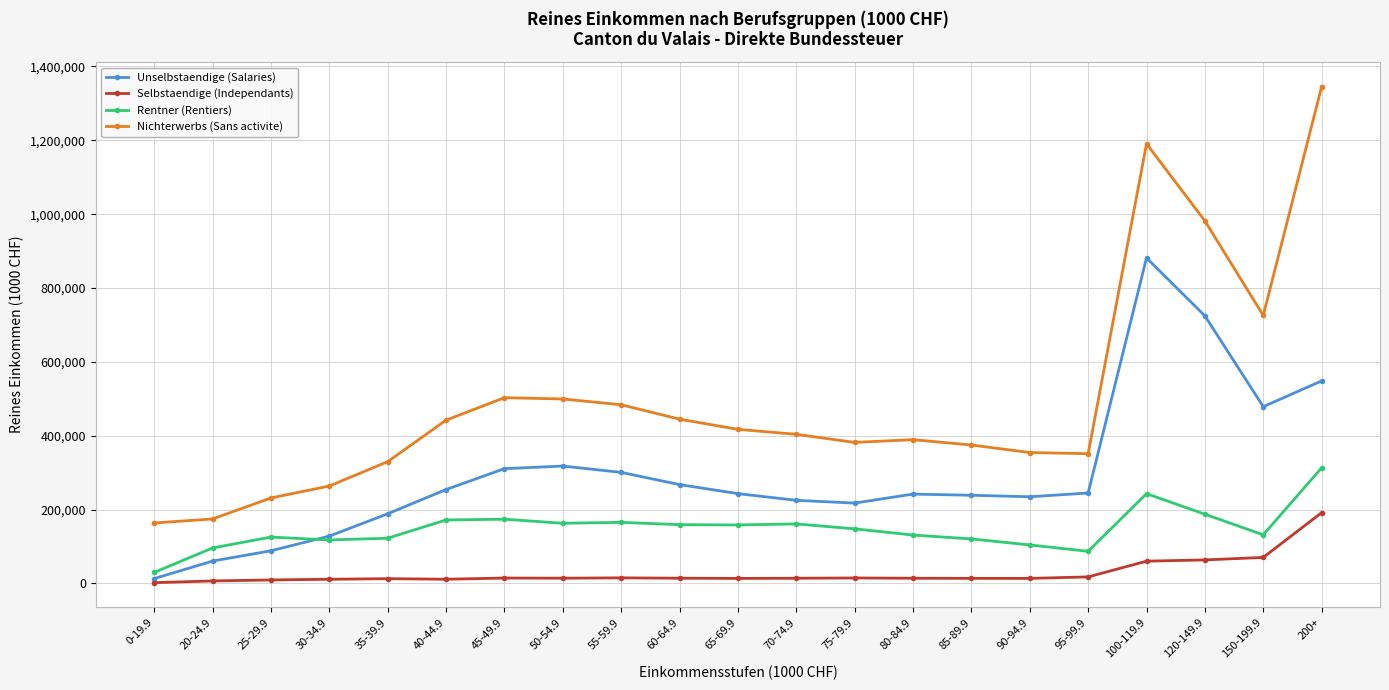

What is the maximum value shown in the chart?

1345046.7